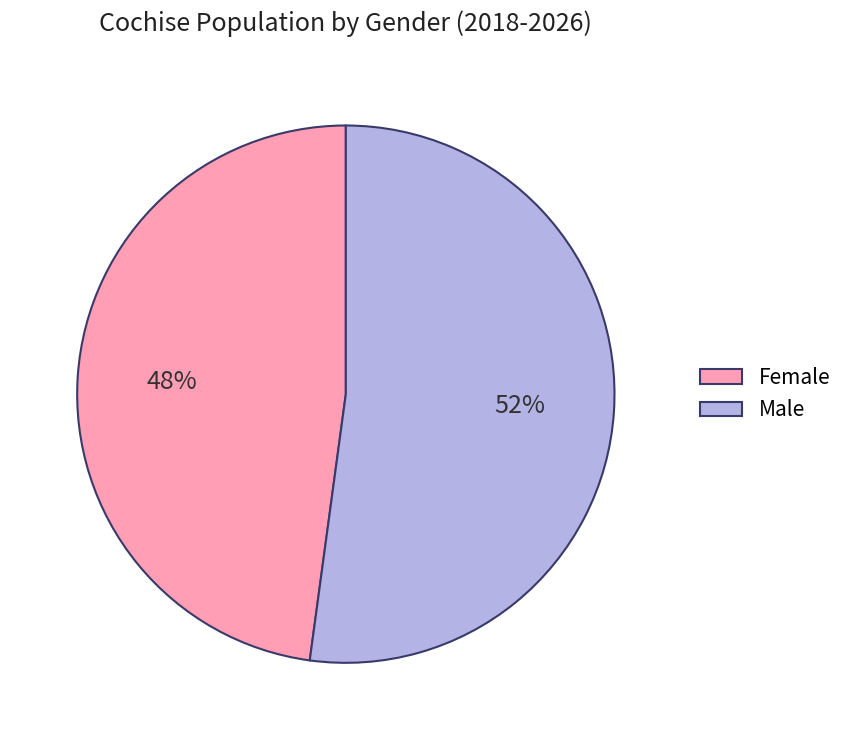

What percentage is the Male slice, to the nearest percent?

52%